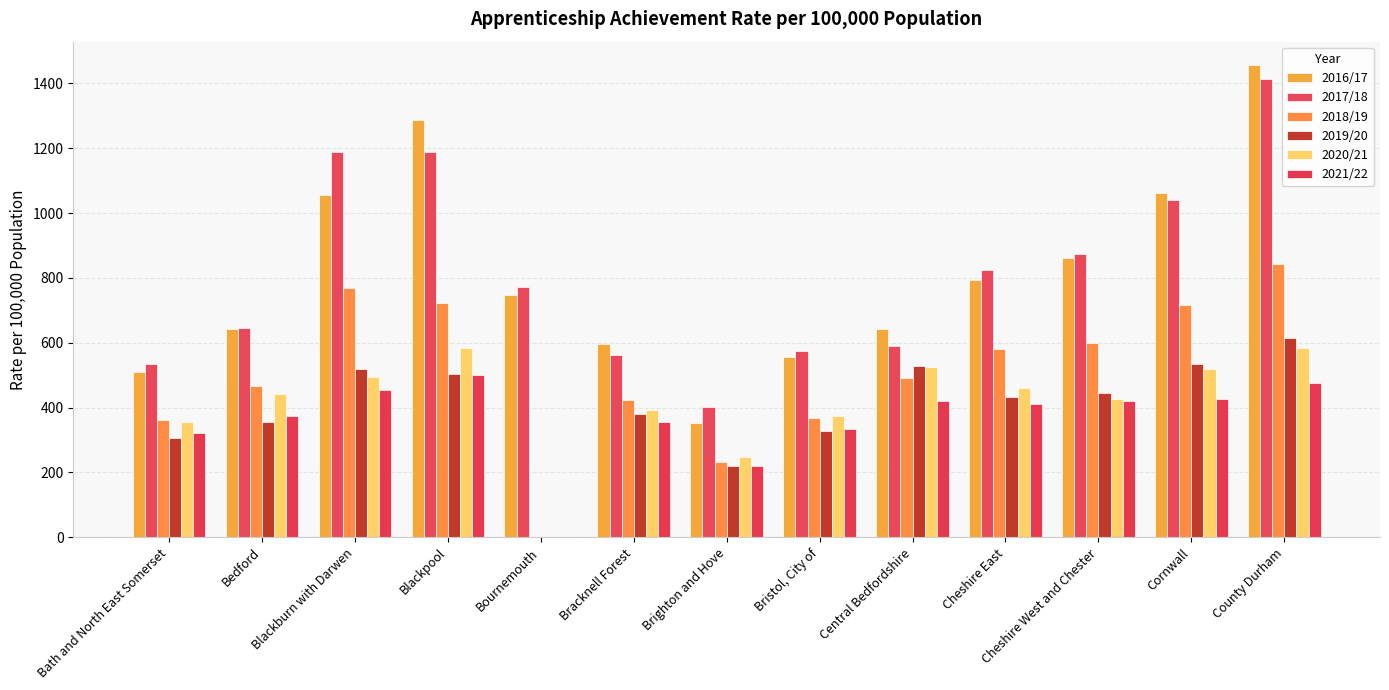

The 2017/18 series shows 563 at Bracknell Forest. True or false?

True